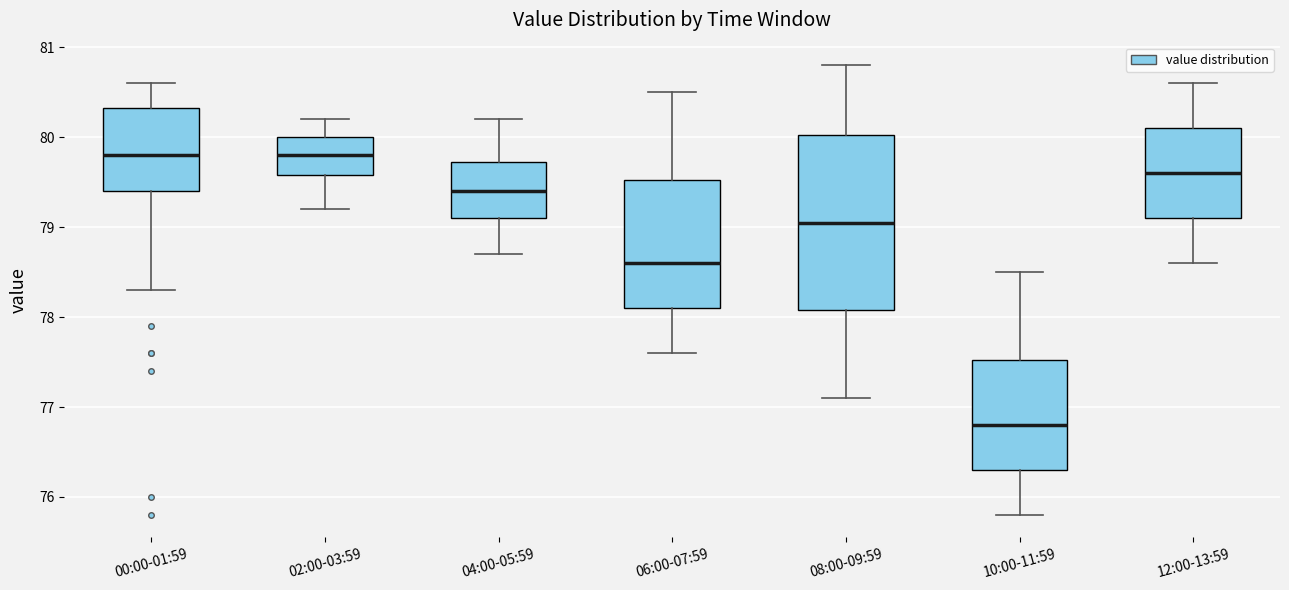

Which box's median line is the lowest?

10:00-11:59